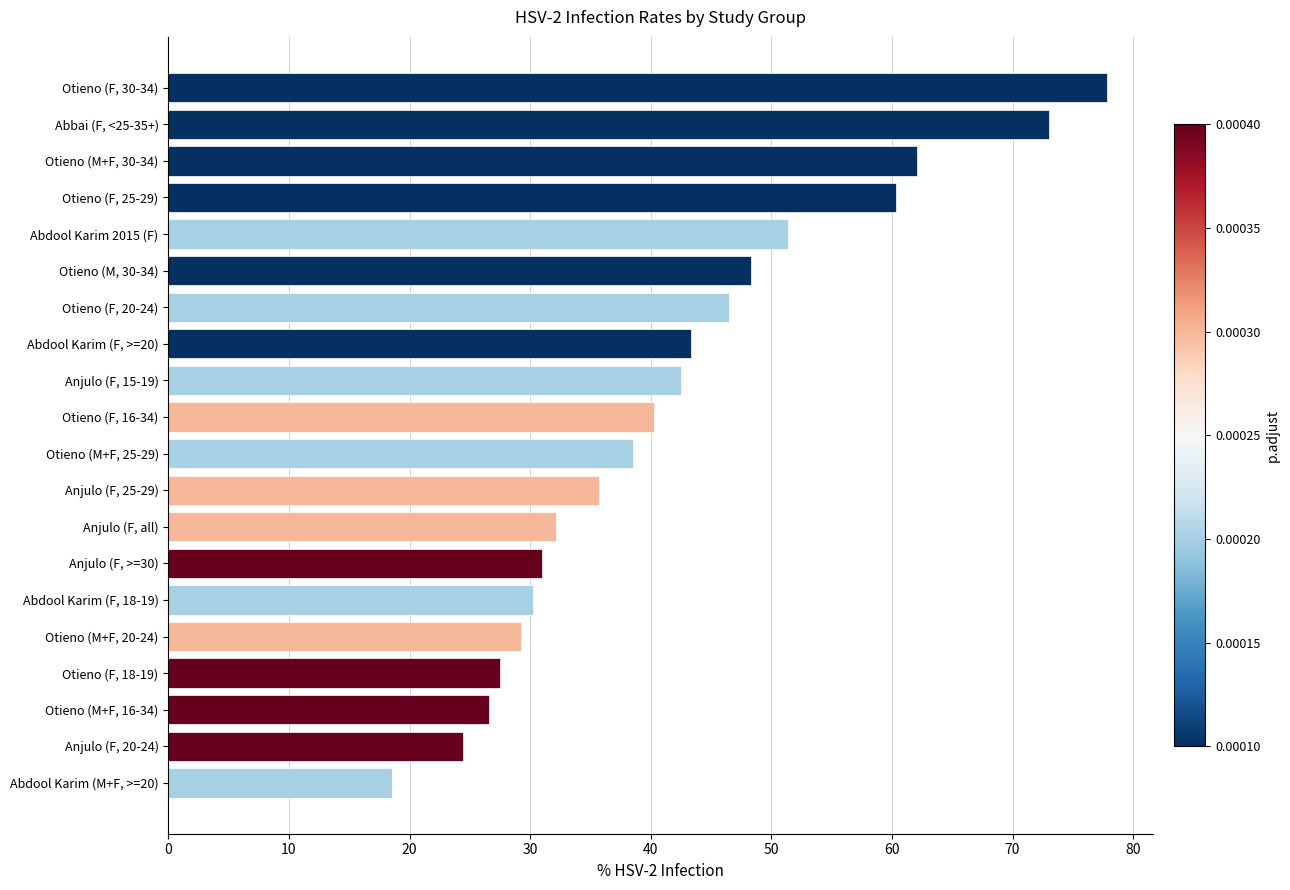

What is the ratio of the value at Otieno (F, 18-19) to the value at Otieno (F, 25-29)?

0.5